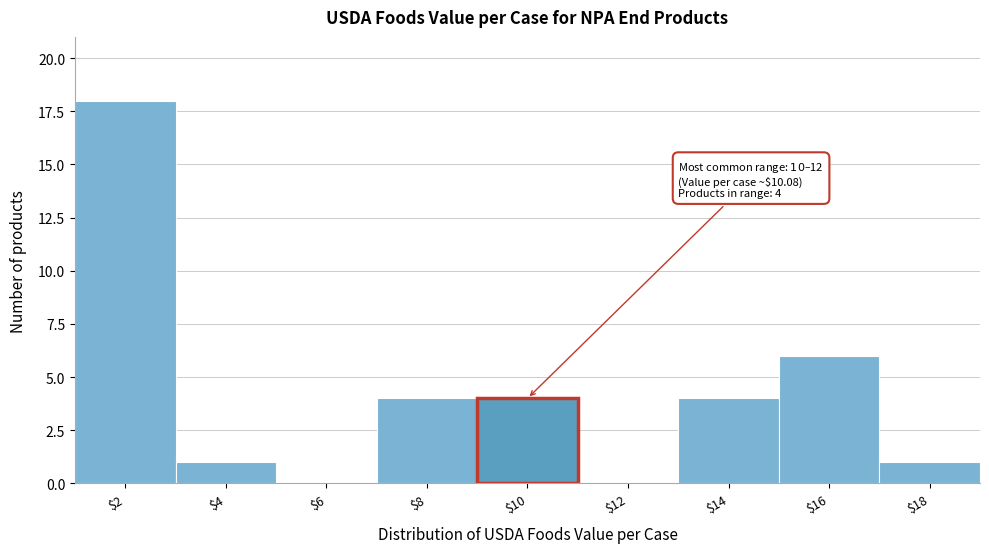

Where is the data nearest to the value 9?

$16